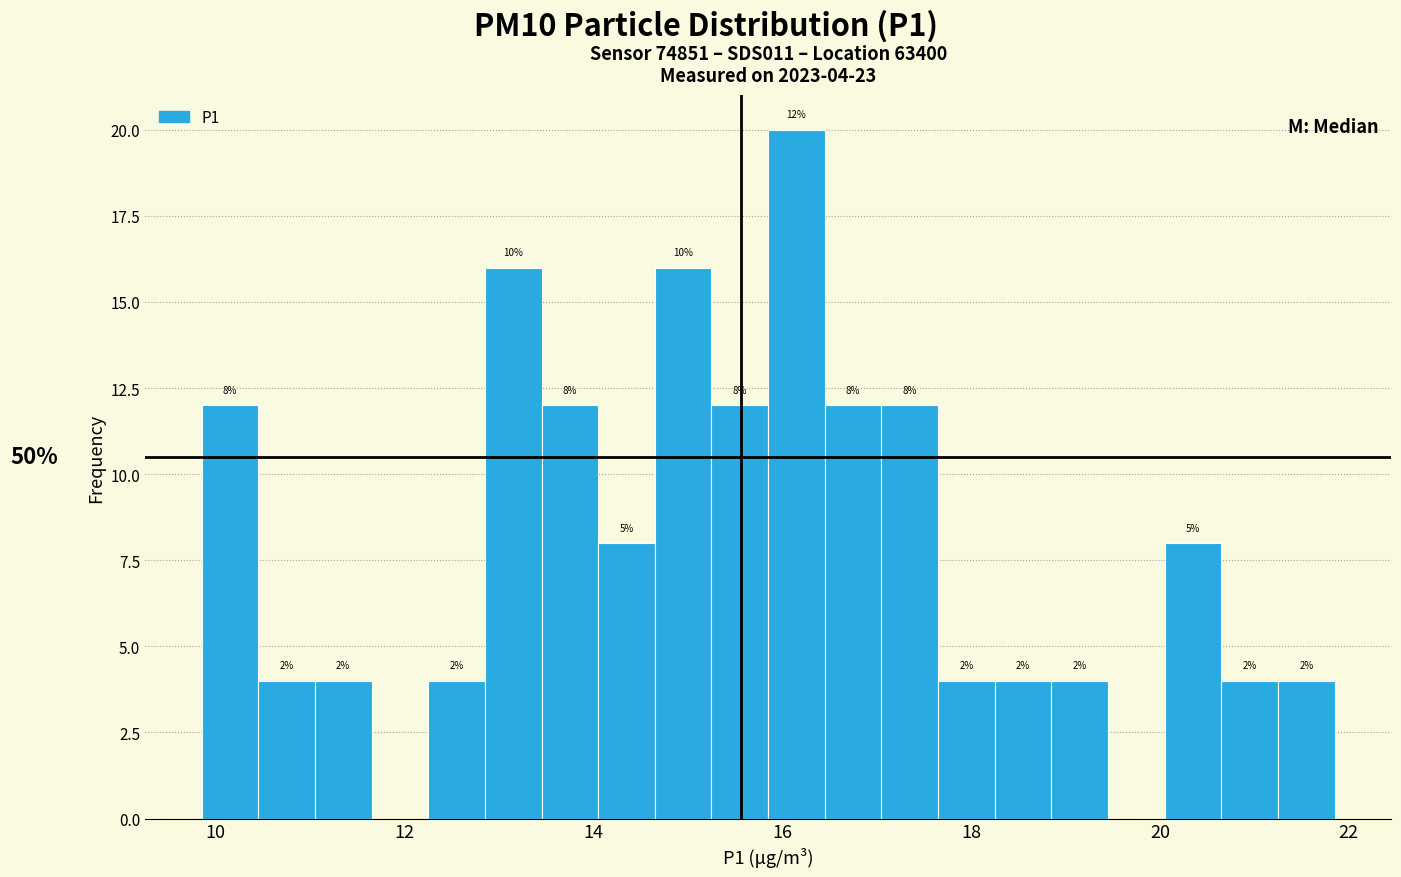

Read against the x-axis, roughly where is the centre of the tallest bar?

16.2